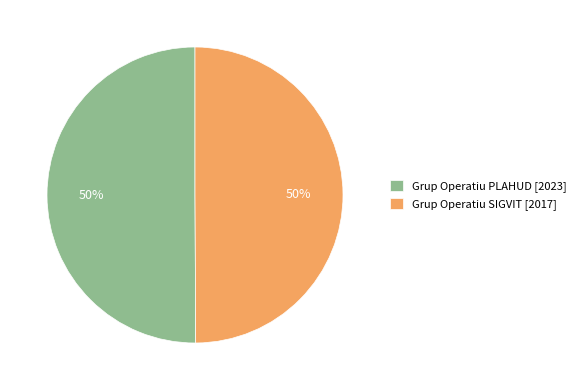

To the nearest percent, what percentage of the pie is Grup Operatiu SIGVIT?

50%